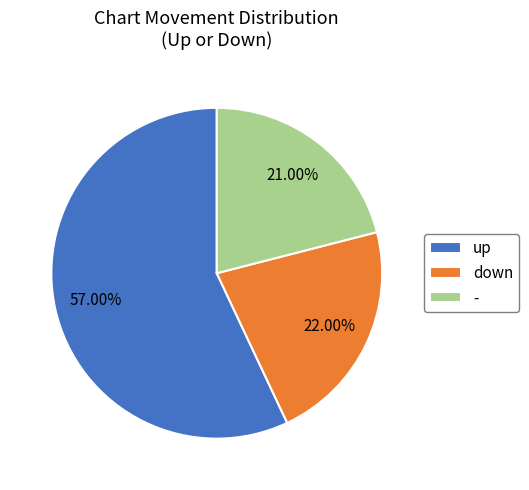

Rank the categories by value from highest to lowest.

up, down, -